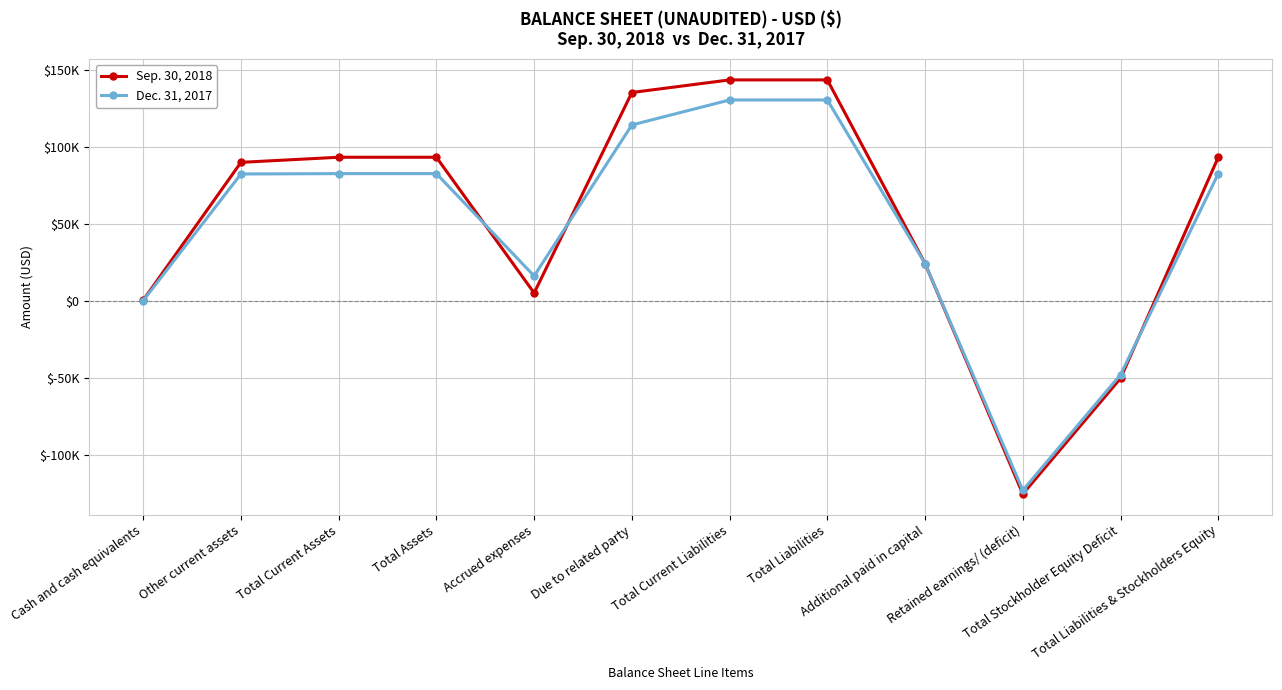

Does the chart have visible grid lines?

Yes